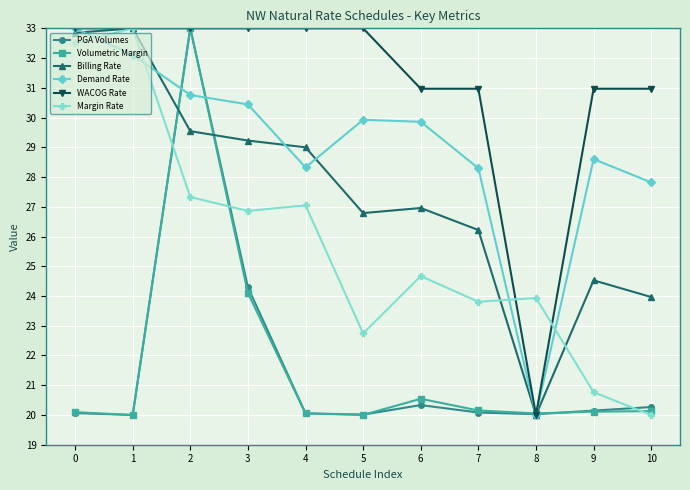

What is the lowest value of the PGA Volumes series?

20.0